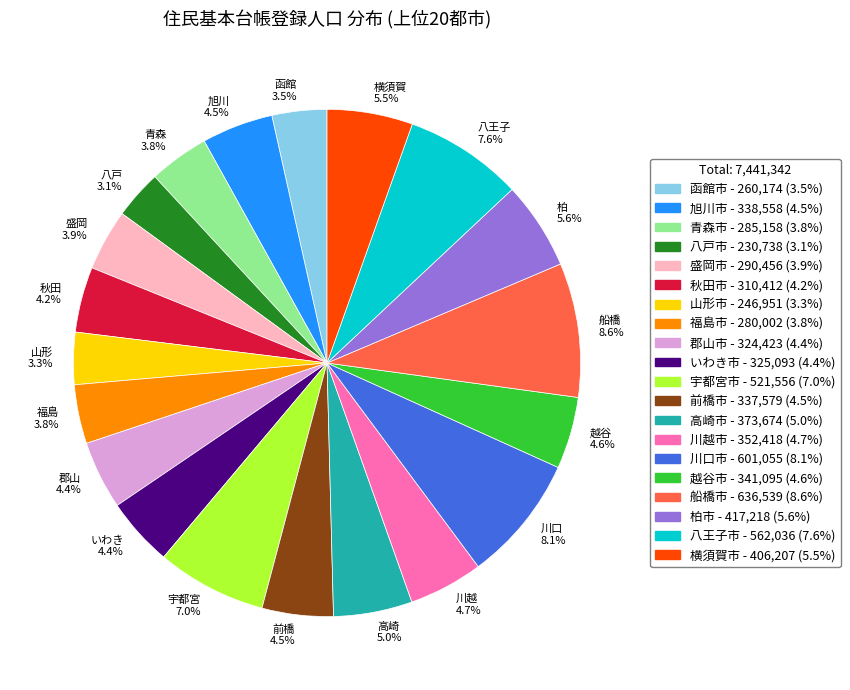

Combined, do 川越市 and 旭川市 account for over 50%?

No